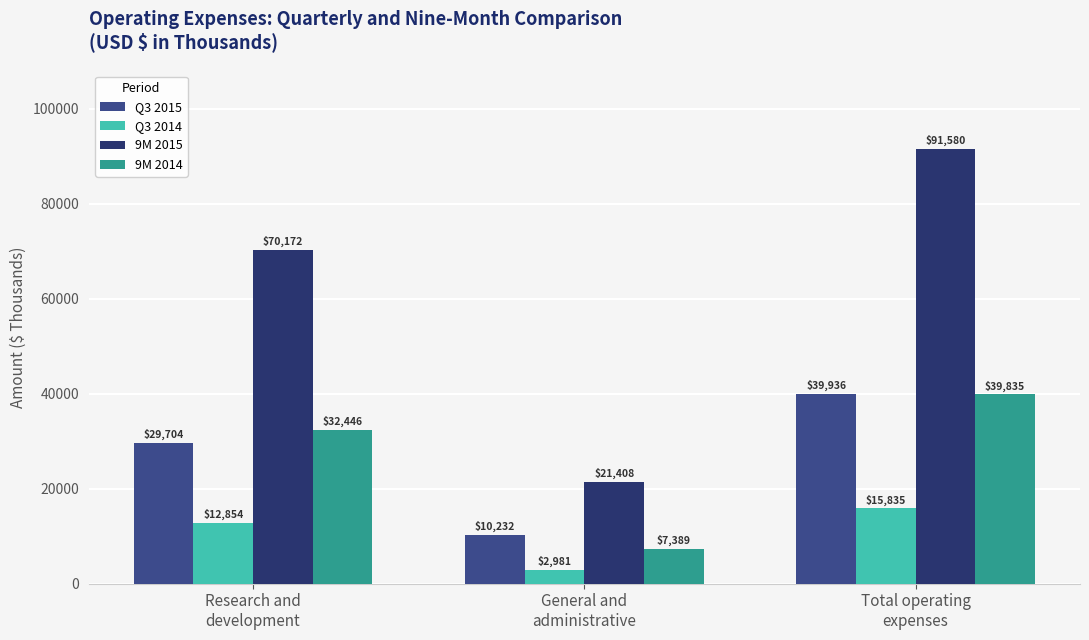

How many values in the 9M 2014 series are below 32446?

1